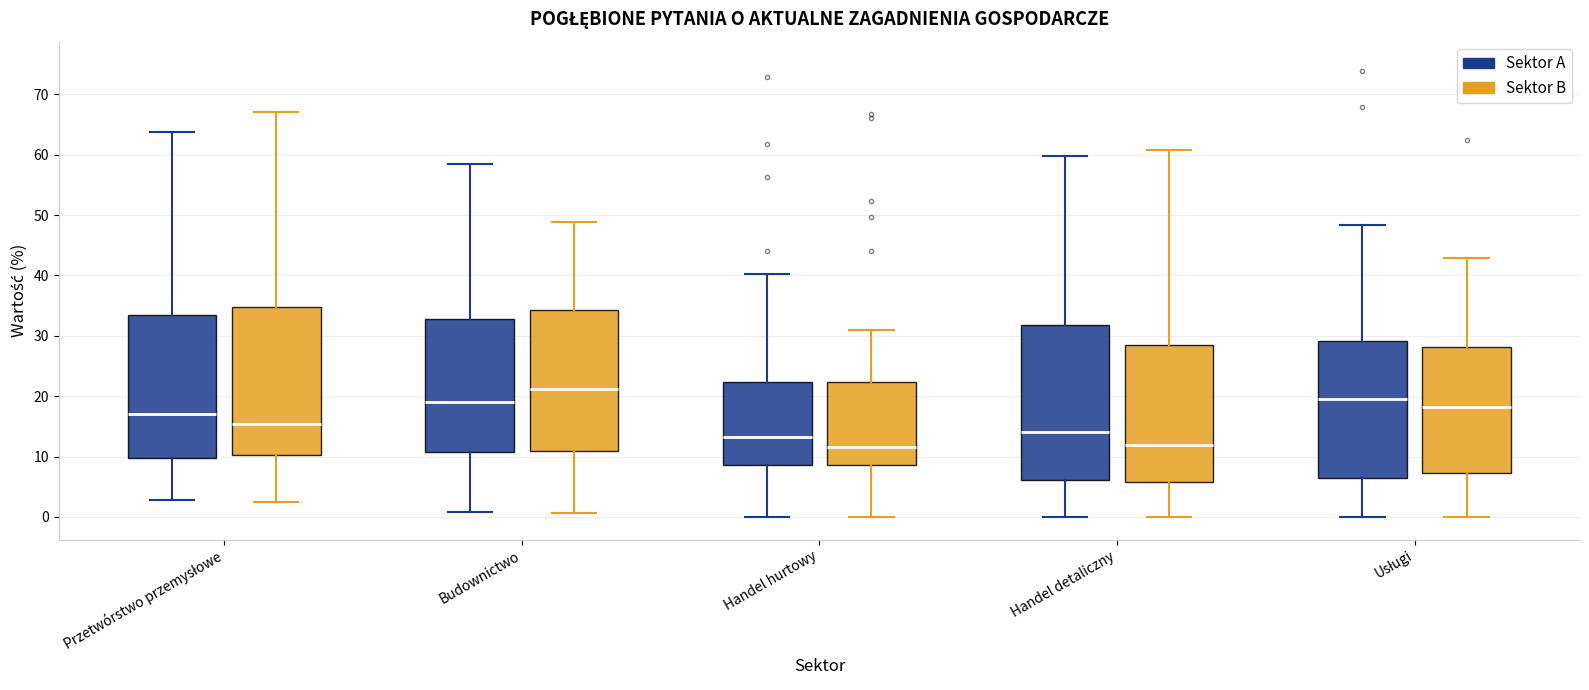

Reading left to right, read every box against the y-axis: the position of its median line, the range the box covers, and the ends of its whiskers. The values are not printed on the chart, so give them approximately, as read against the axis.

Przetwórstwo przemysłowe (Sektor A): median 17, box 10 to 34, whiskers 3 to 64
Przetwórstwo przemysłowe (Sektor B): median 15, box 10 to 35, whiskers 2 to 67
Budownictwo (Sektor A): median 19, box 11 to 33, whiskers 1 to 58
Budownictwo (Sektor B): median 21, box 11 to 34, whiskers 1 to 49
Handel hurtowy (Sektor A): median 13, box 9 to 22, whiskers 0 to 40
Handel hurtowy (Sektor B): median 12, box 9 to 22, whiskers 0 to 31
Handel detaliczny (Sektor A): median 14, box 6 to 32, whiskers 0 to 60
Handel detaliczny (Sektor B): median 12, box 6 to 28, whiskers 0 to 61
Usługi (Sektor A): median 20, box 7 to 29, whiskers 0 to 48
Usługi (Sektor B): median 18, box 7 to 28, whiskers 0 to 43